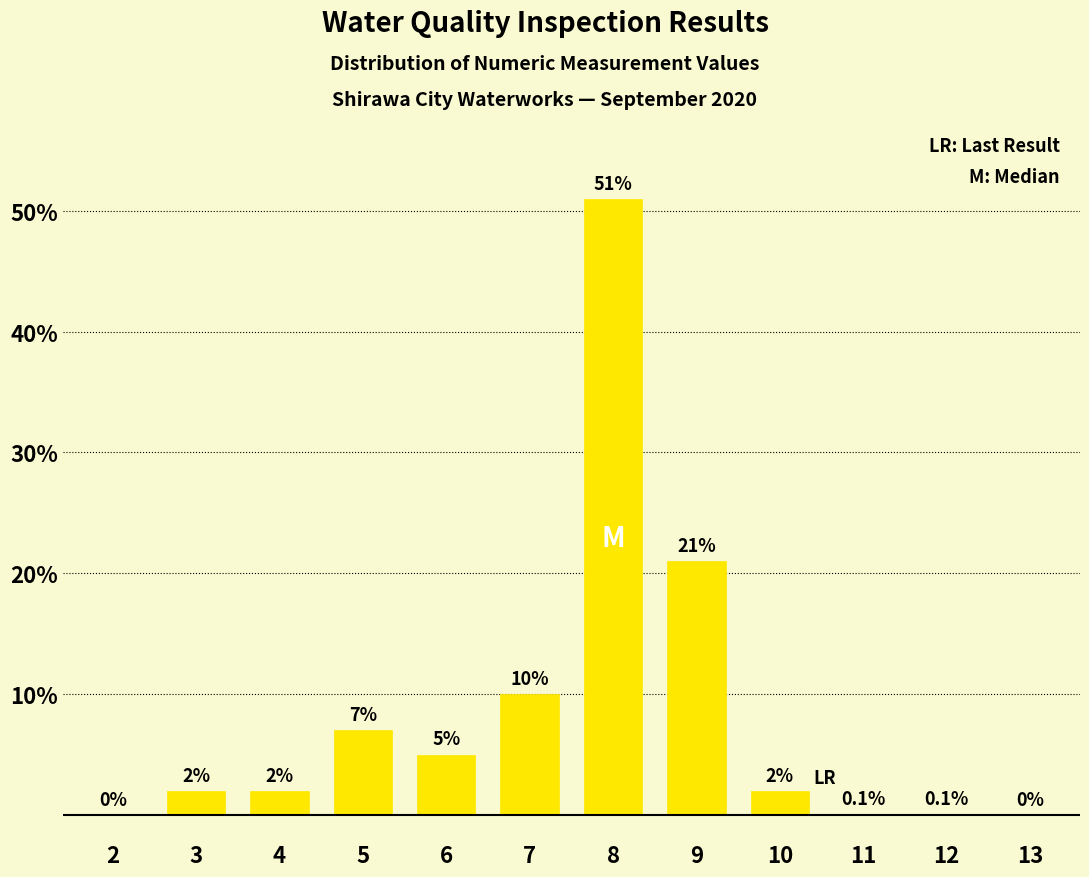

Reading right to left, what are all the values shown in this chart?

13=0.0	12=0.1	11=0.1	10=2.0	9=21.0	8=51.0	7=10.0	6=5.0	5=7.0	4=2.0	3=2.0	2=0.0